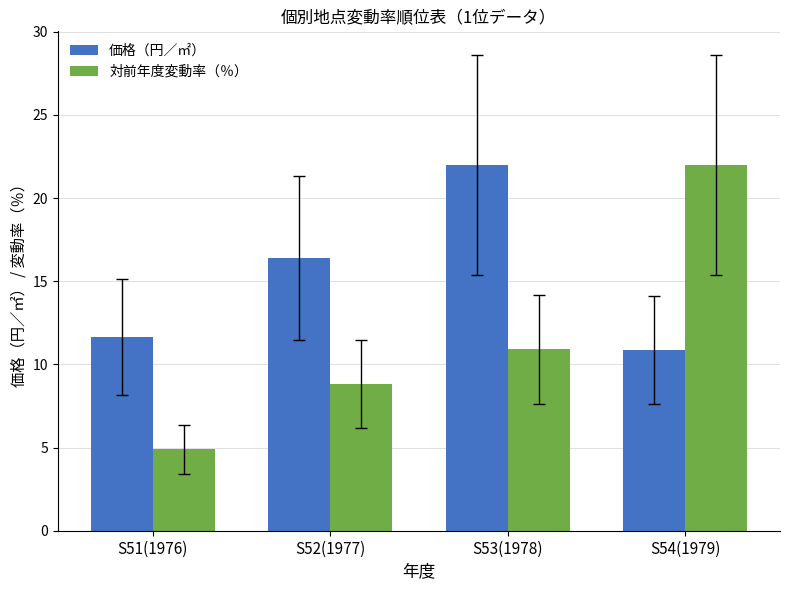

Between S51(1976) and S53(1978), which series saw the biggest shift?

価格（円／㎡）